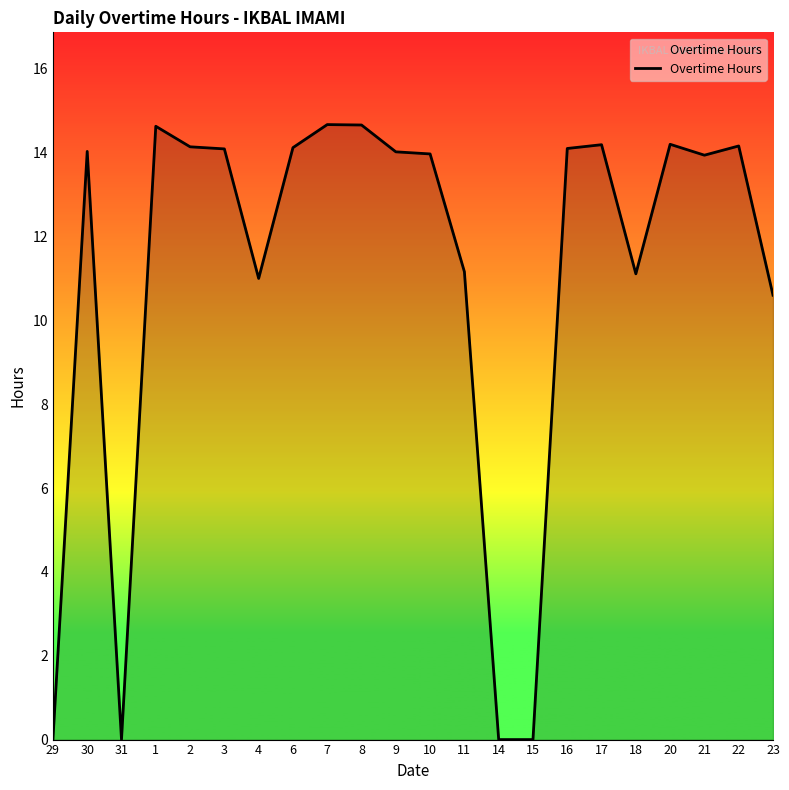

What is the greatest value displayed?

14.7